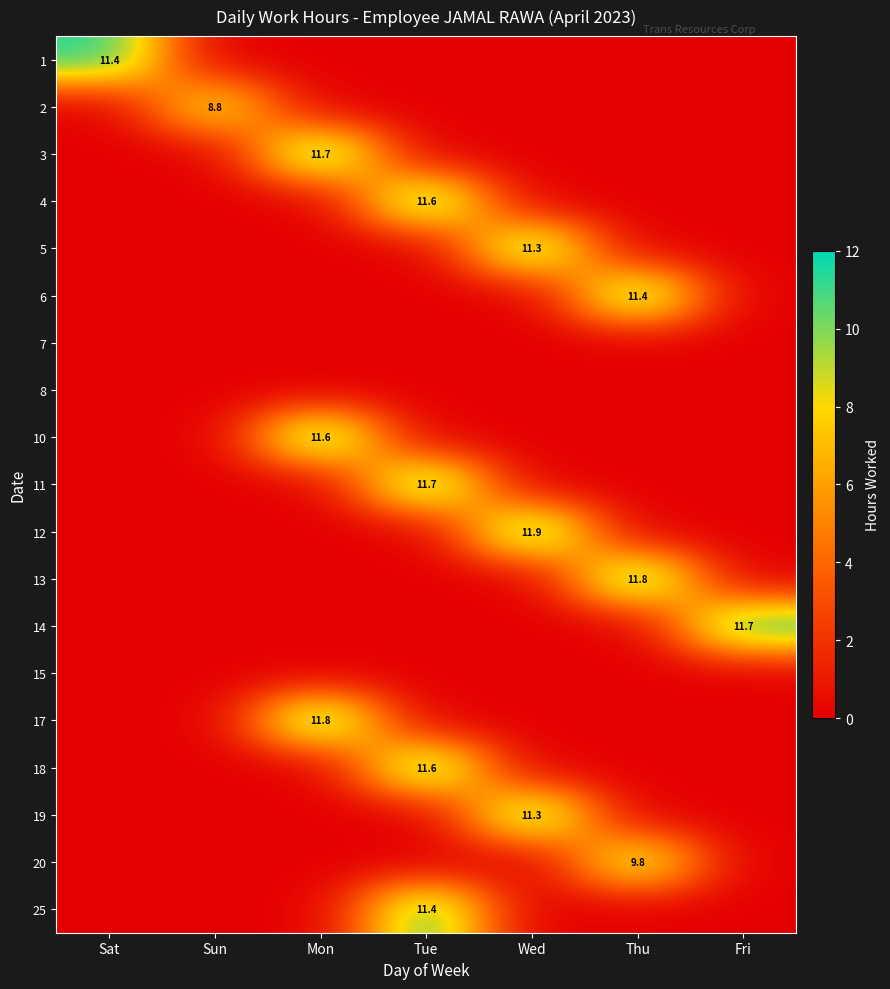

Is it true that 10 equals 11.6 at Mon?

True